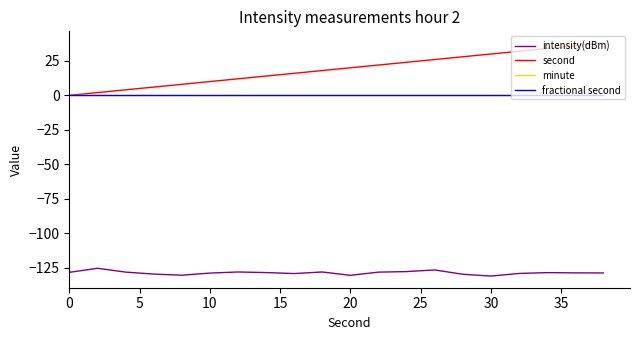

True or false: intensity(dBm) and second intersect in this chart.

False